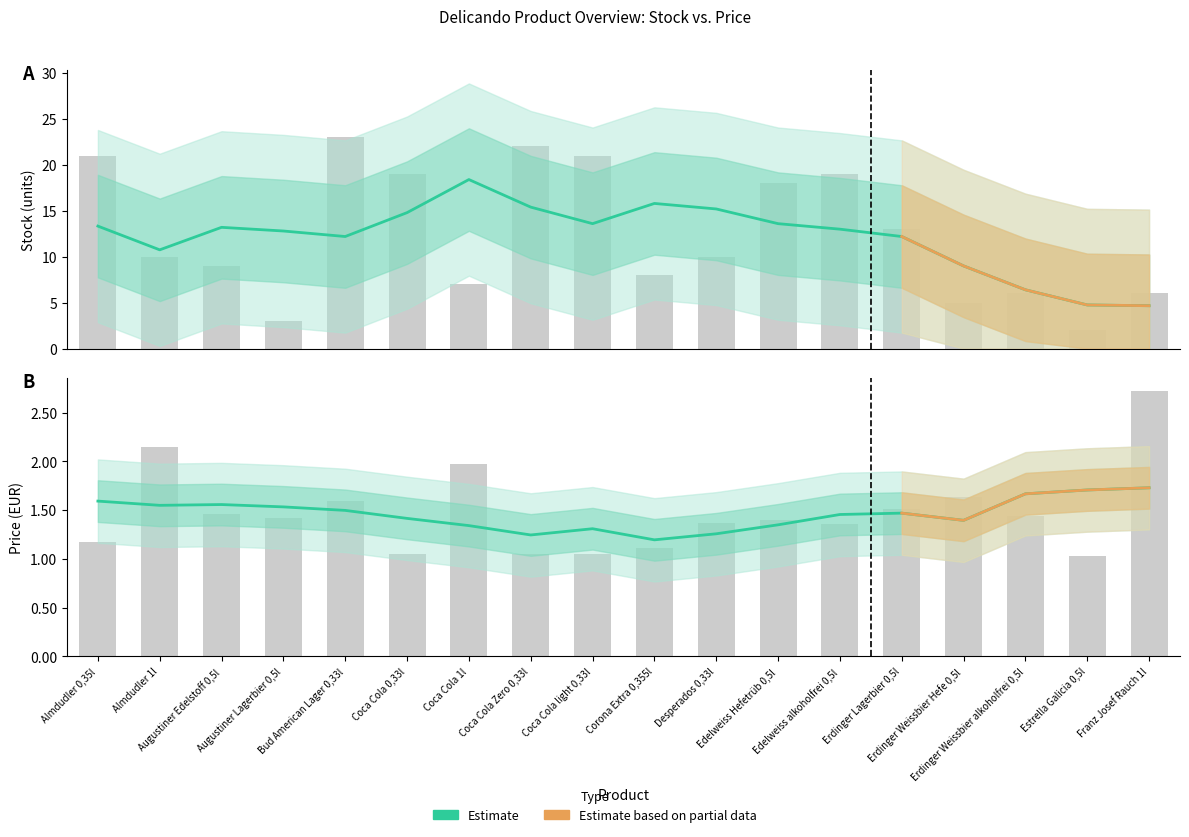

At how many categories does at least one series exceed 20?

4